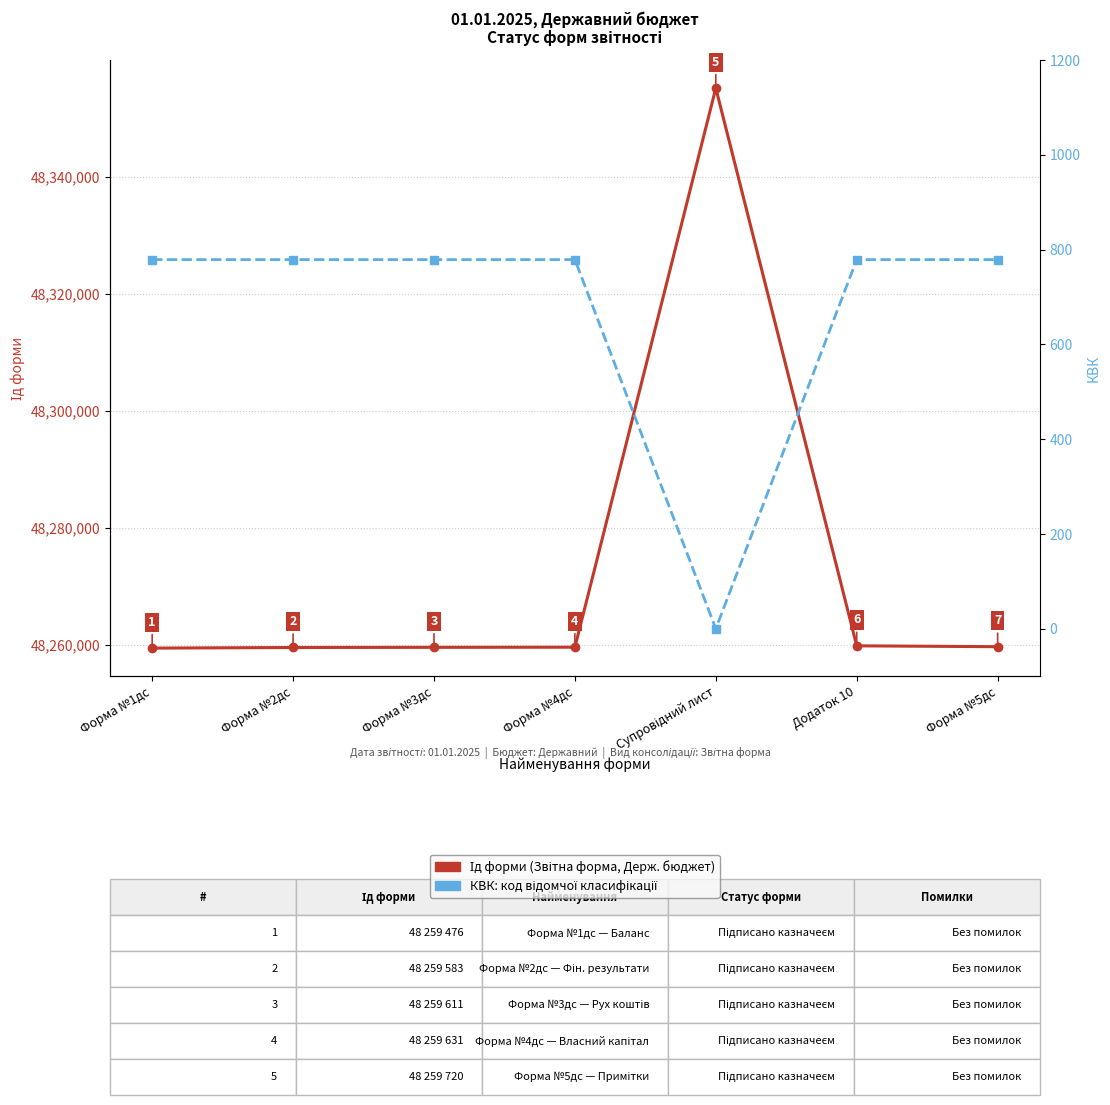

Rank the series by their average value, from highest to lowest.

Ід форми (Звітна форма, Державний бюджет), КВК